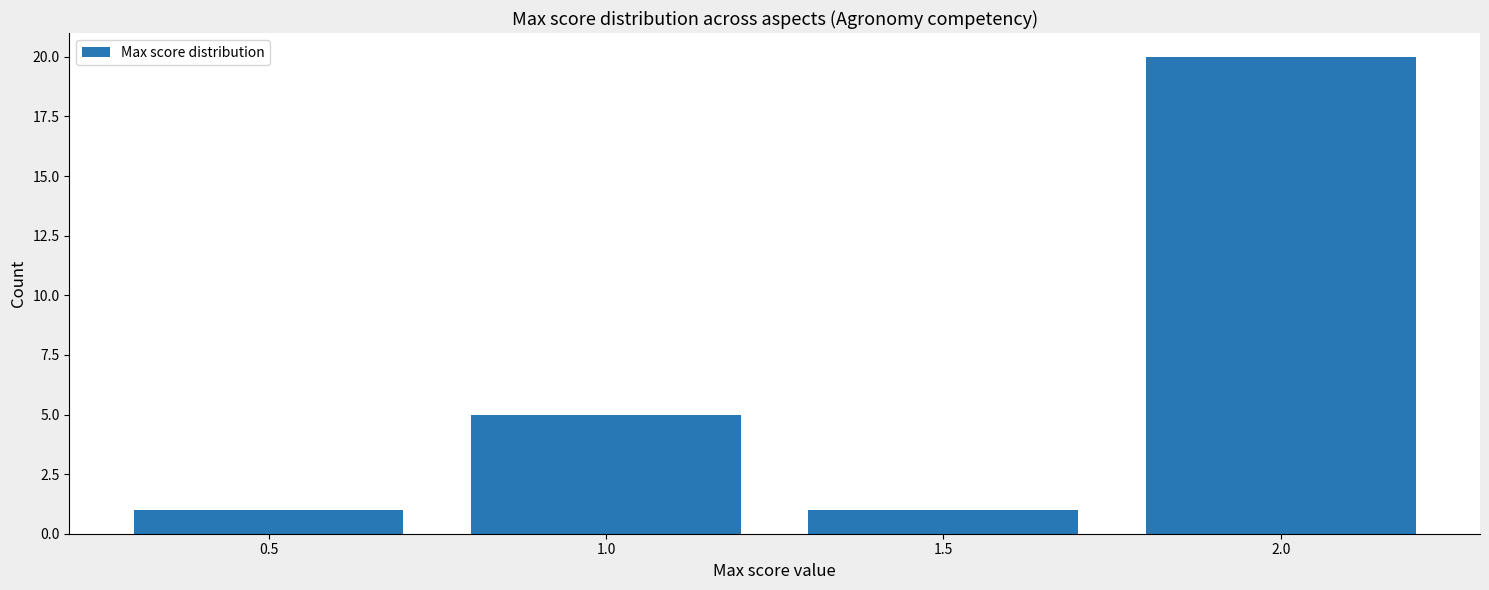

Reading left to right, list all the values displayed in this chart.

1	5	1	20